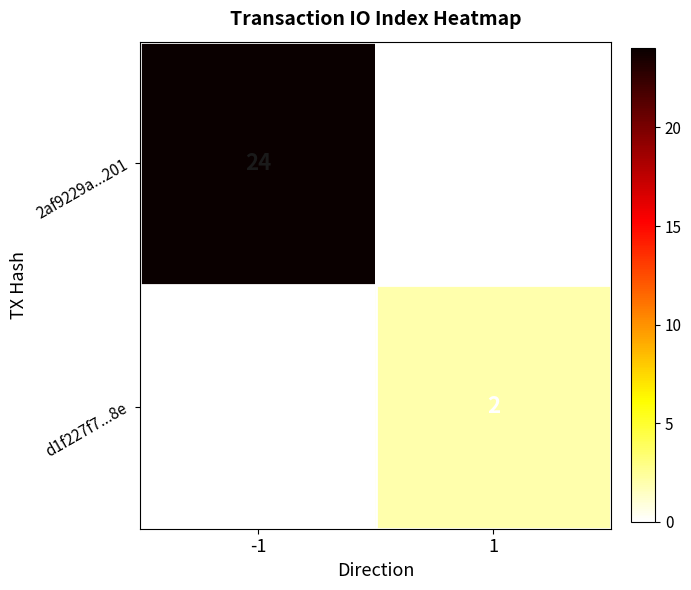

How many data points in d1f227f7...8e are less than 2?

1